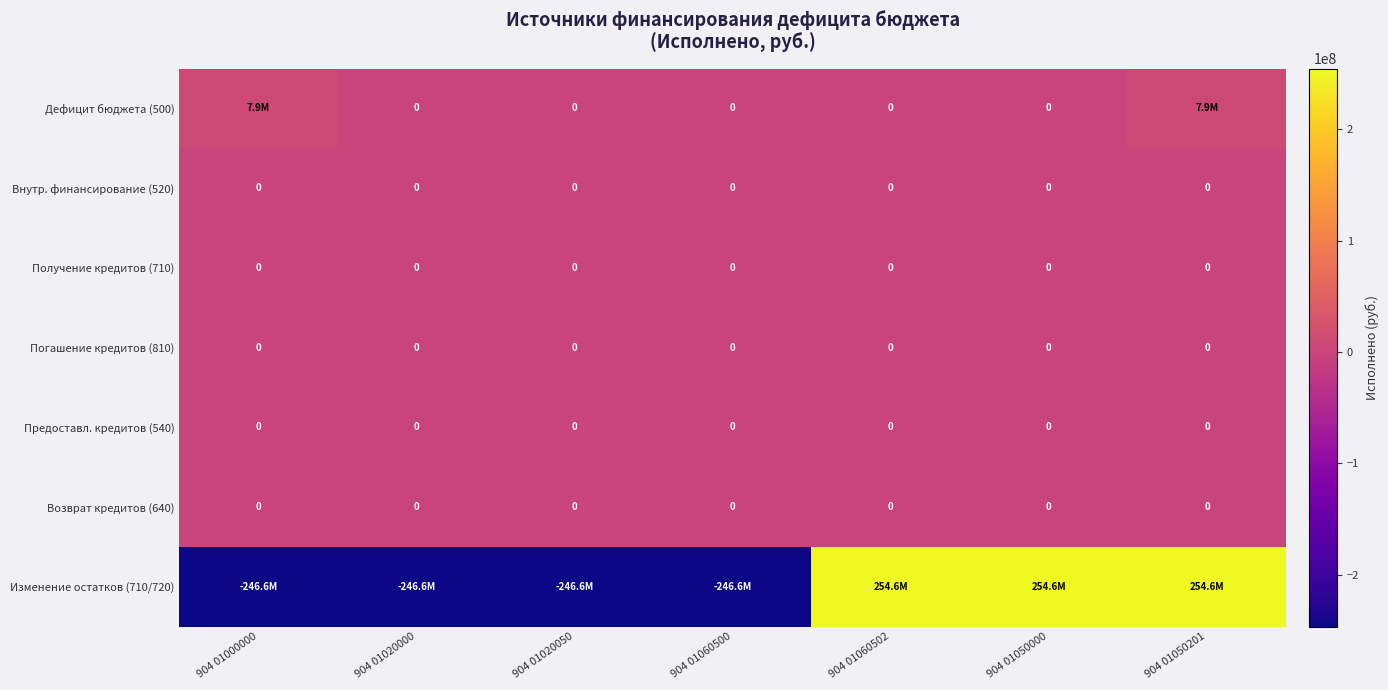

At how many categories does at least one series exceed -131769790?

7